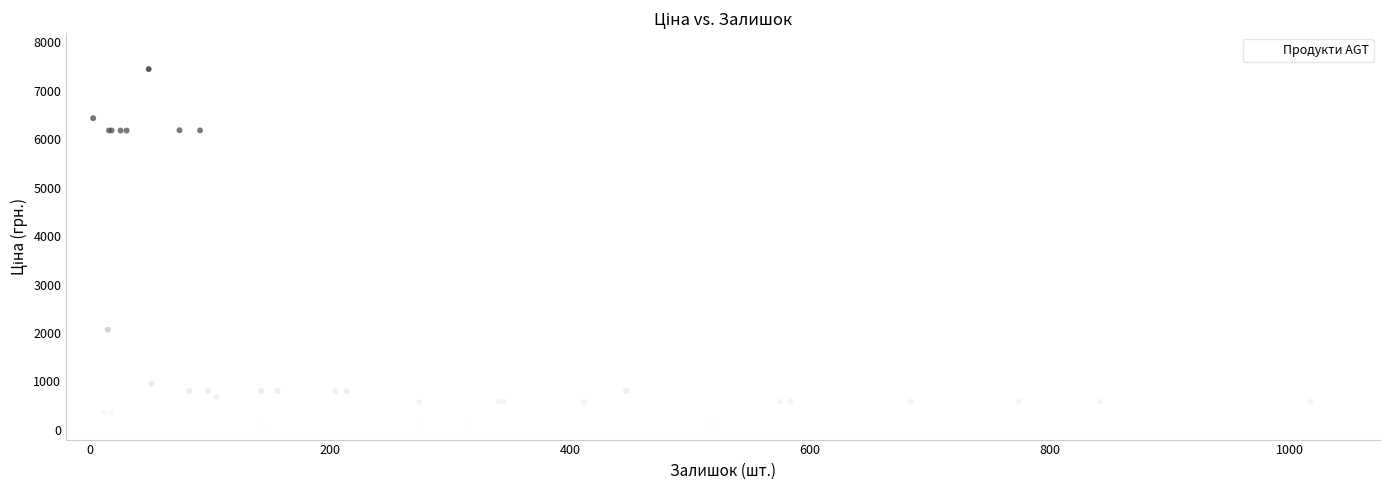

What Y value in the scatter plot is closest to 3738?

2067.9